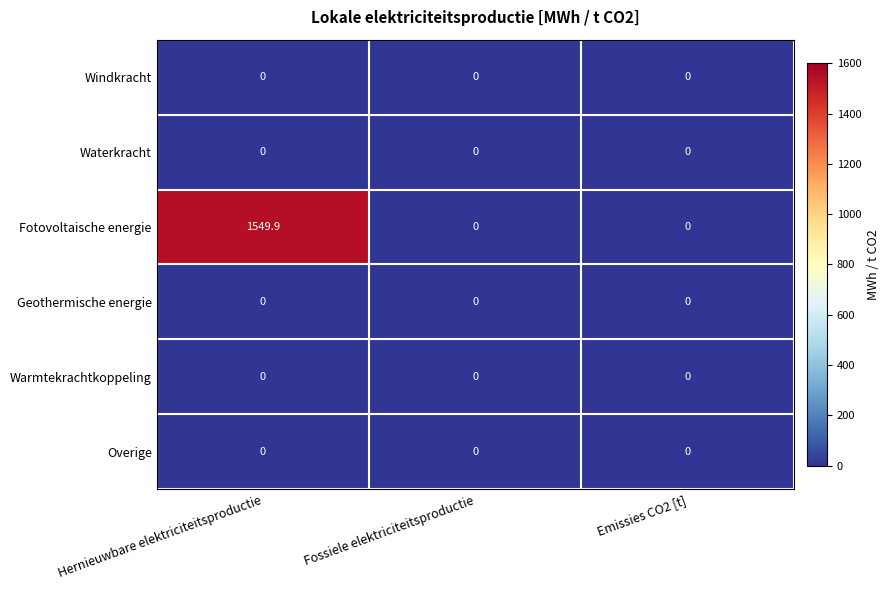

Reading left to right, what are all the values shown in this chart?

Windkracht: 0.0	0.0	0.0
Waterkracht: 0.0	0.0	0.0
Fotovoltaische energie: 1549.9	0.0	0.0
Geothermische energie: 0.0	0.0	0.0
Warmtekrachtkoppeling: 0.0	0.0	0.0
Overige: 0.0	0.0	0.0